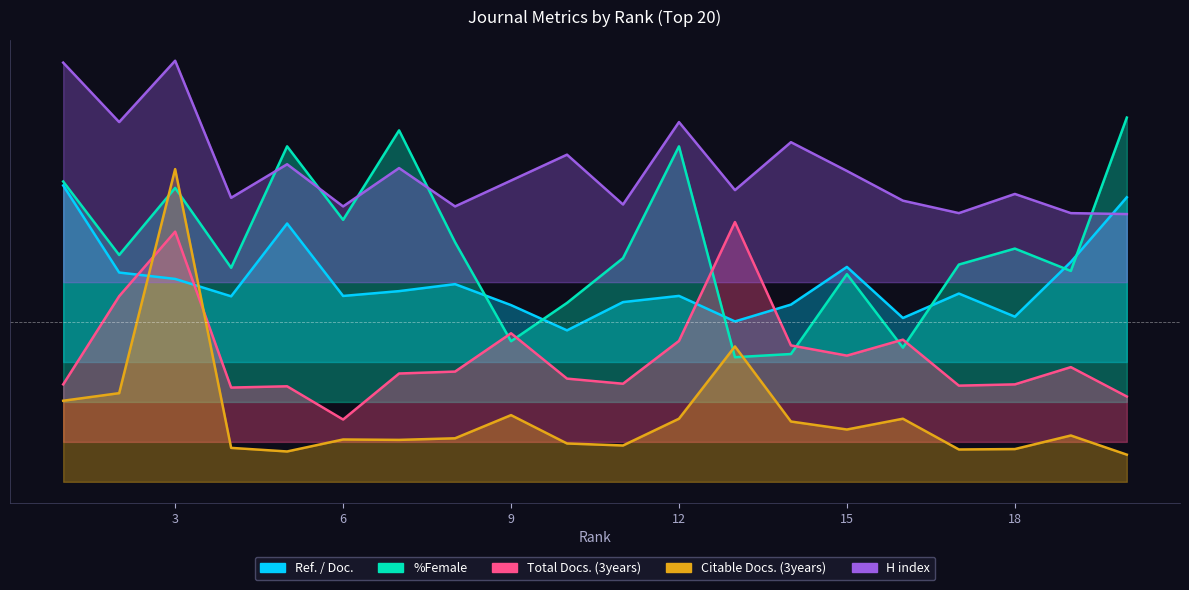

Which series has the widest spread of values?

Citable Docs. (3years)